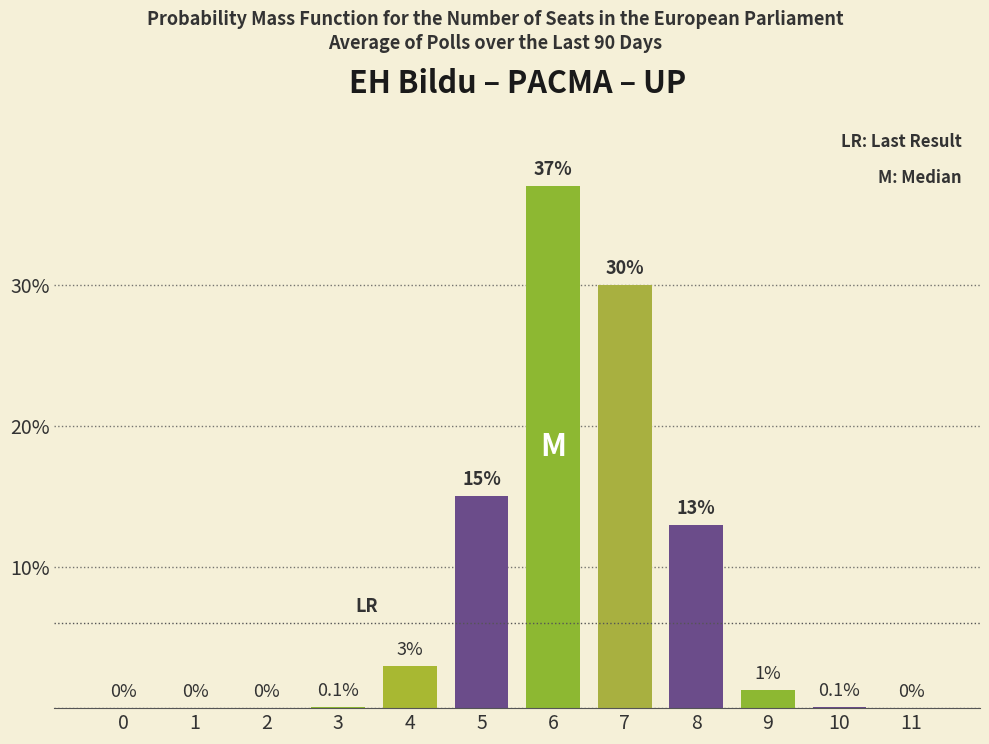

Reading left to right, transcribe all the data shown in this chart.

0=0.0	1=0.0	2=0.0	3=0.1	4=3.0	5=15.0	6=37.0	7=30.0	8=13.0	9=1.3	10=0.1	11=0.0